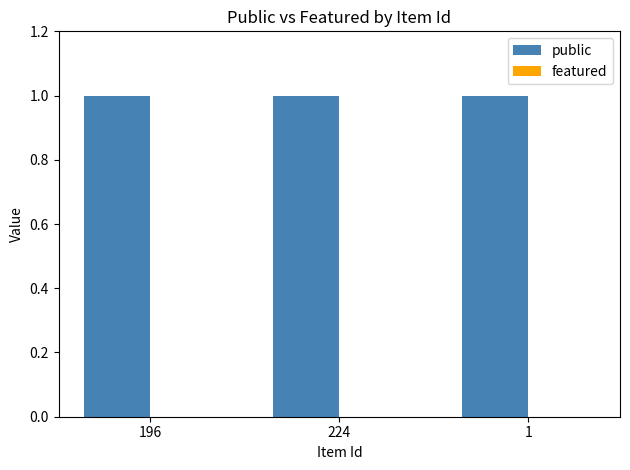

What is the total value across all series at 196?

1